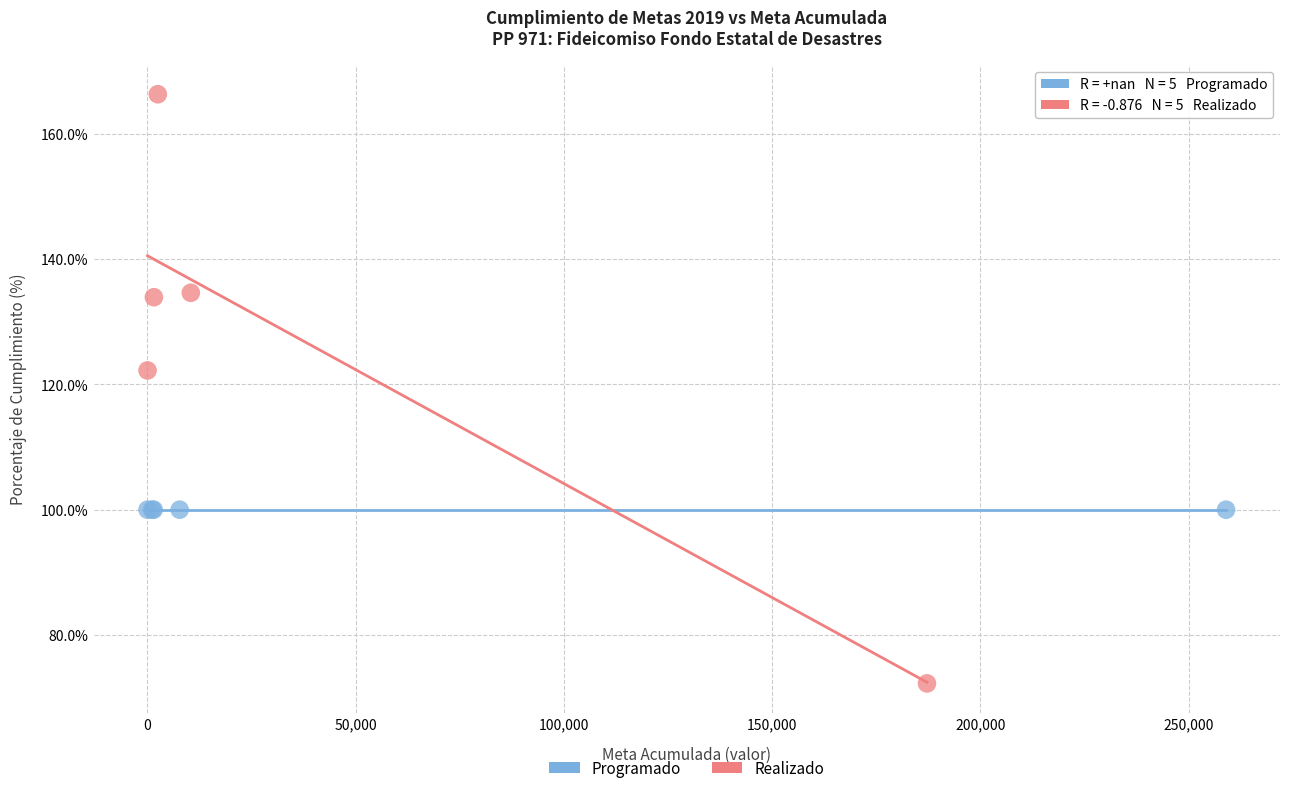

What are all the series names shown in the legend?

Programado, Realizado